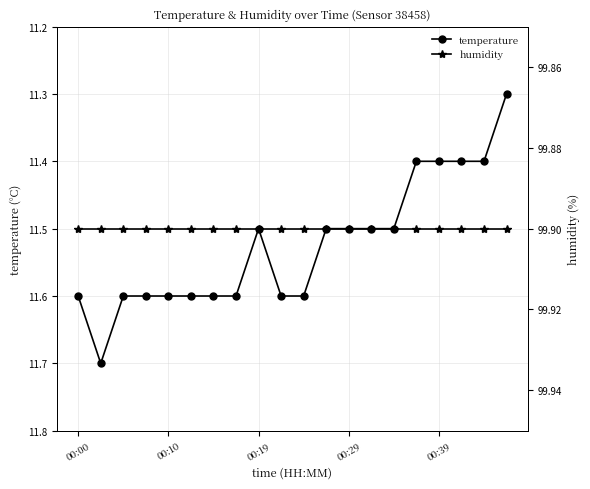

Which series changed the most between 6 and 18?

temperature